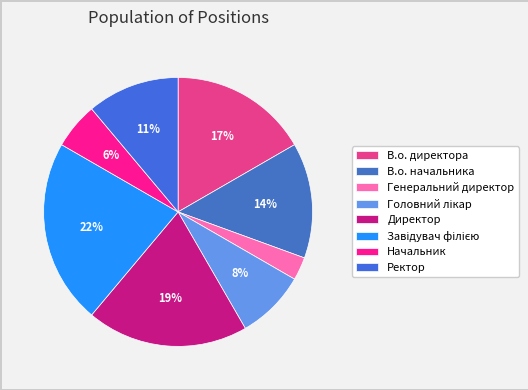

How many slices are in this pie chart?

8